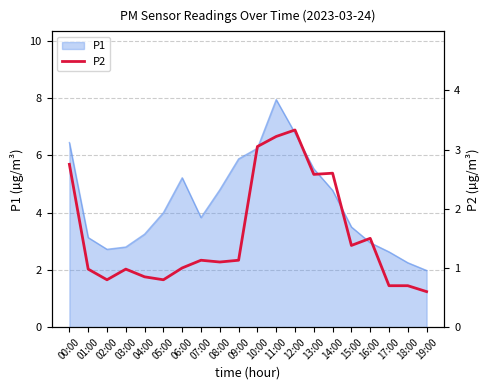

What is the smallest value displayed?

0.6